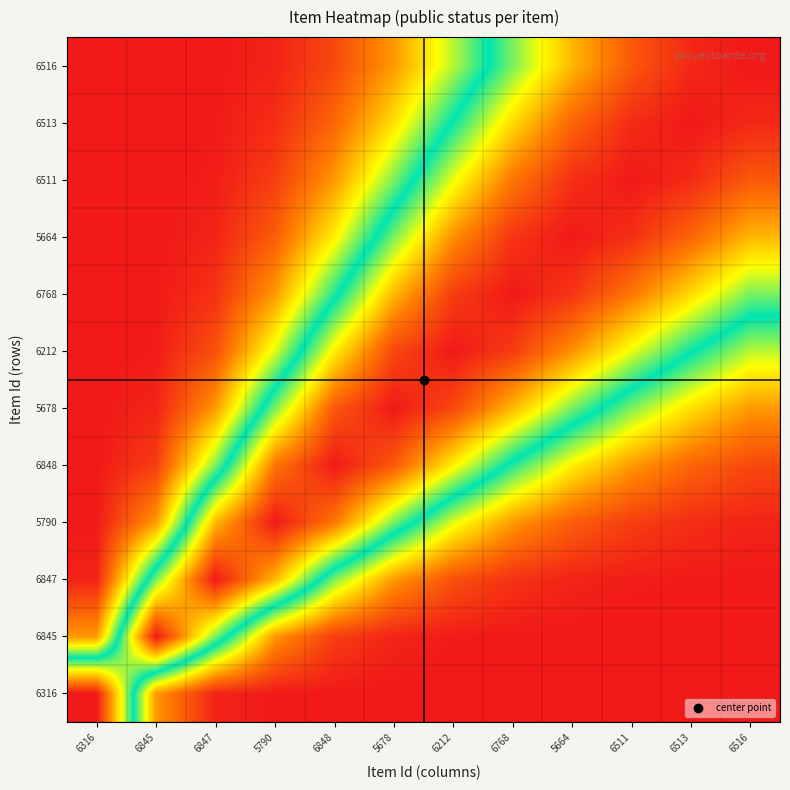

At which category does the chart reach its peak across all series?

5790